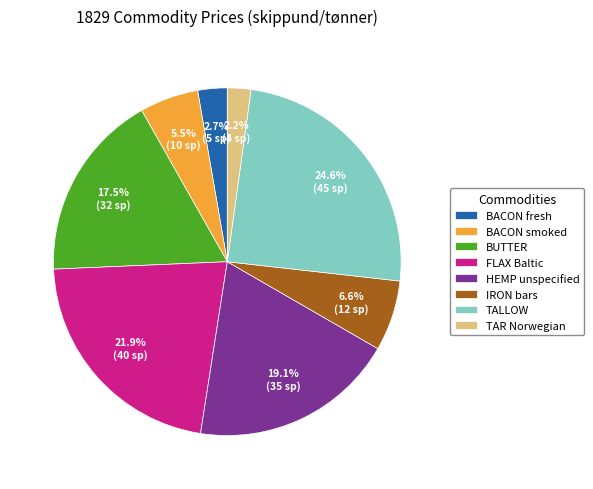

Is HEMP unspecified the majority of the pie?

No